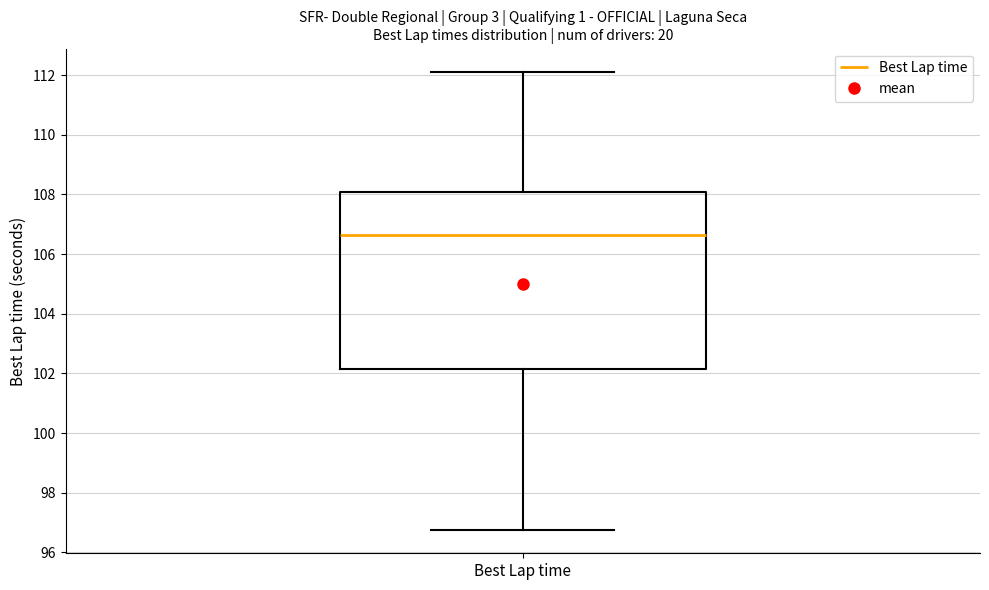

Transcribe this box plot: give where the median line is, the range the box spans, and where the two whiskers end, as read against the y-axis. The values are not printed on the chart, so give them approximately, as read against the axis.

median 106.6, box 102.2 to 108.0, whiskers 96.8 to 112.2